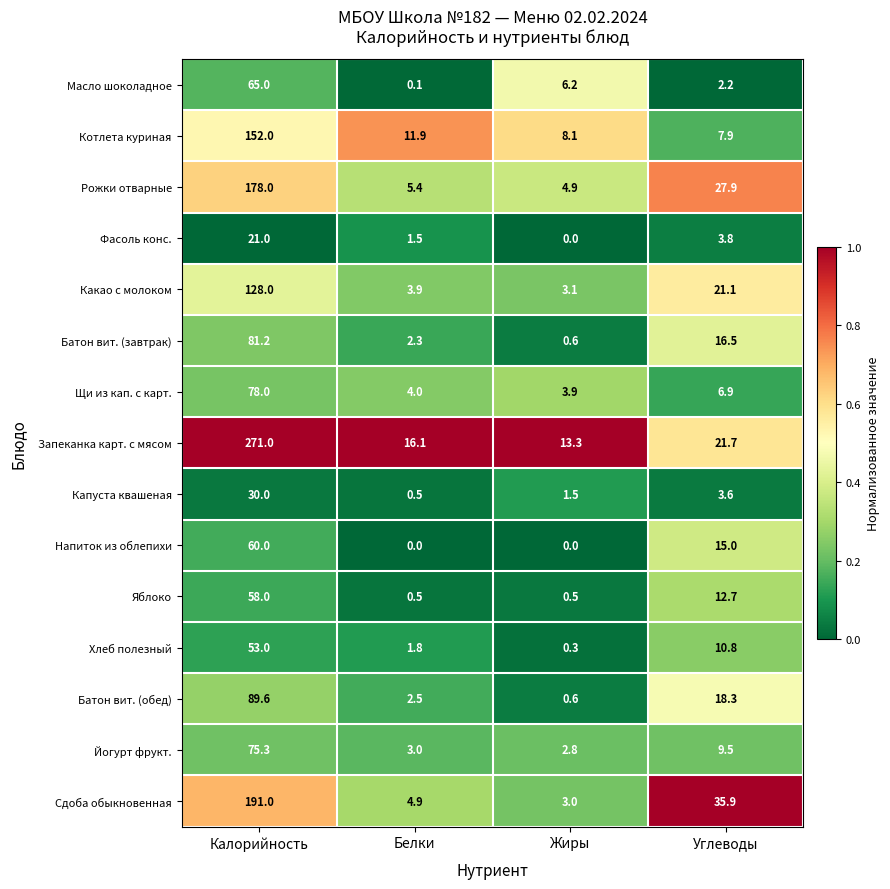

True or false: Сдоба обыкновенная has a value of 4.9 at Белки.

True